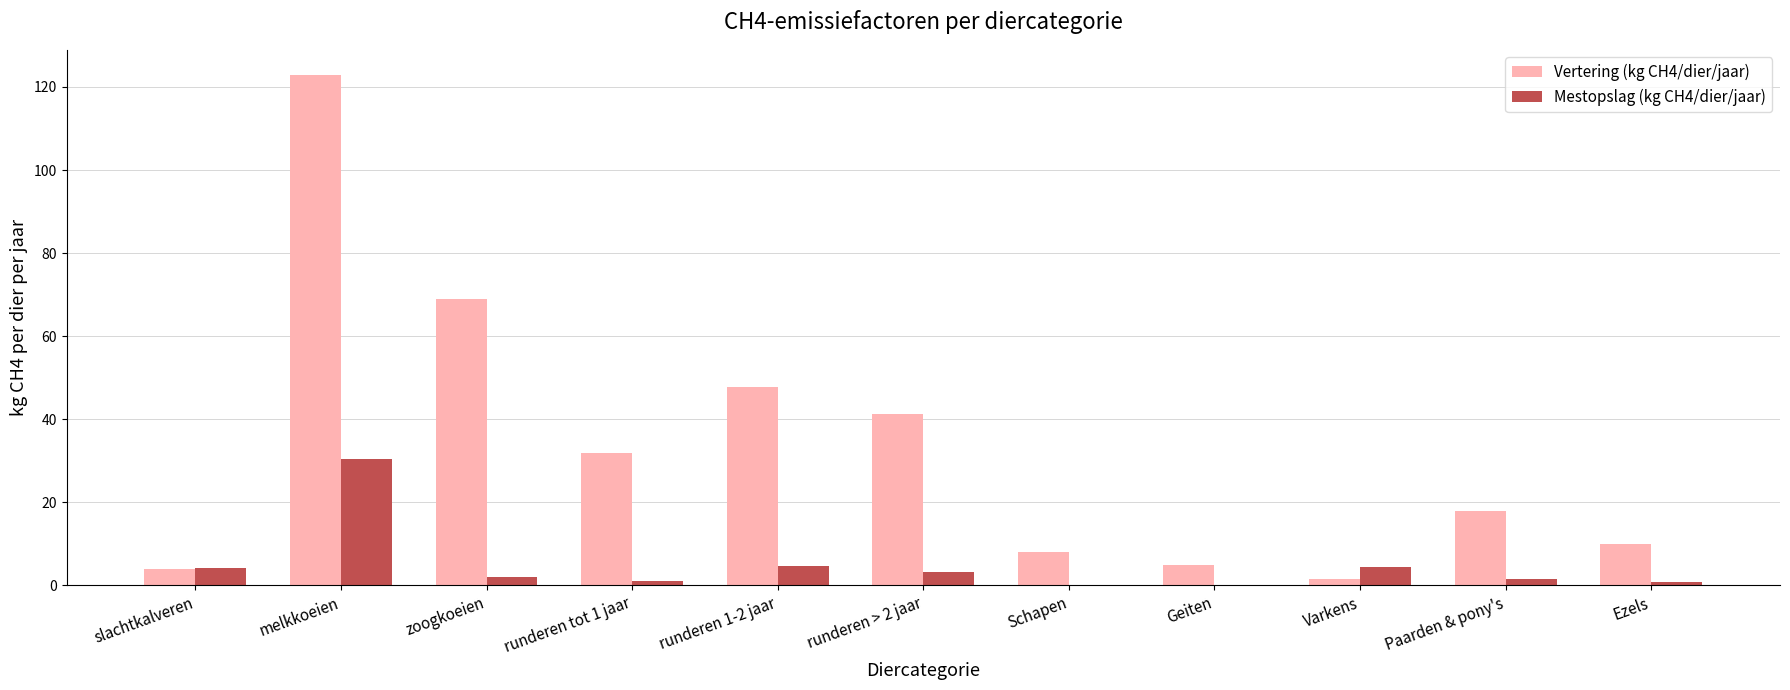

Is the value of Vertering (kg CH4/dier/jaar) at melkkoeien greater than the value of Mestopslag (kg CH4/dier/jaar) at Paarden & pony's?

Yes